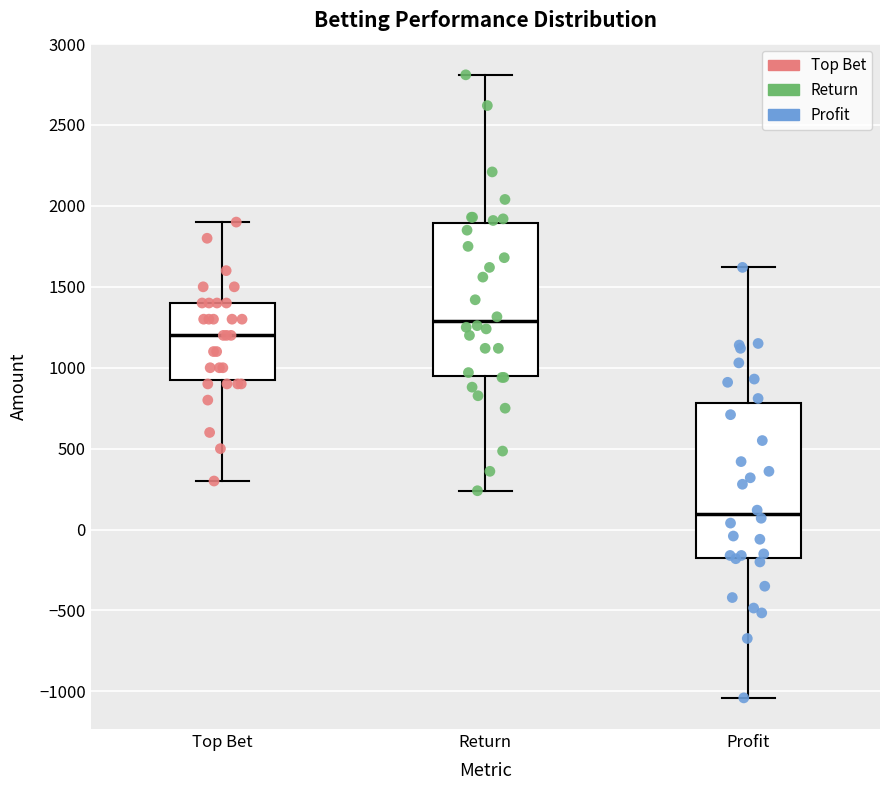

Reading left to right, transcribe this box plot: for each box, give where its median line is, the range the box spans, and where its two whiskers end, as read against the y-axis. The values are not printed on the chart, so give them approximately, as read against the axis.

Top Bet: median 1200, box 950 to 1400, whiskers 300 to 1900
Return: median 1300, box 950 to 1900, whiskers 250 to 2800
Profit: median 100, box -150 to 800, whiskers -1050 to 1600